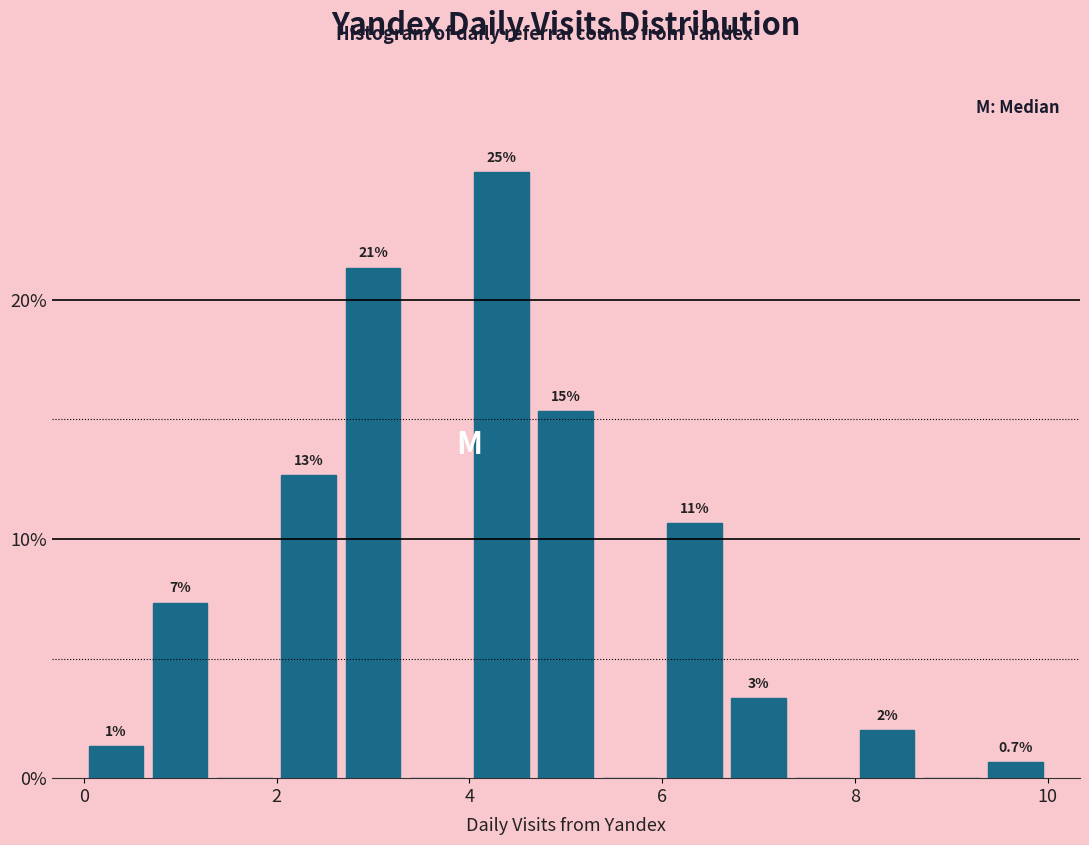

Around what value on the x-axis is the tallest bar? Give the approximate position of its centre, as read against the axis.

4.4